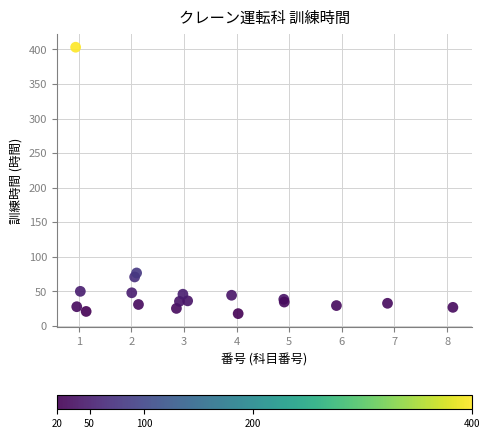

What Y value in the scatter plot is closest to 210?

76.7